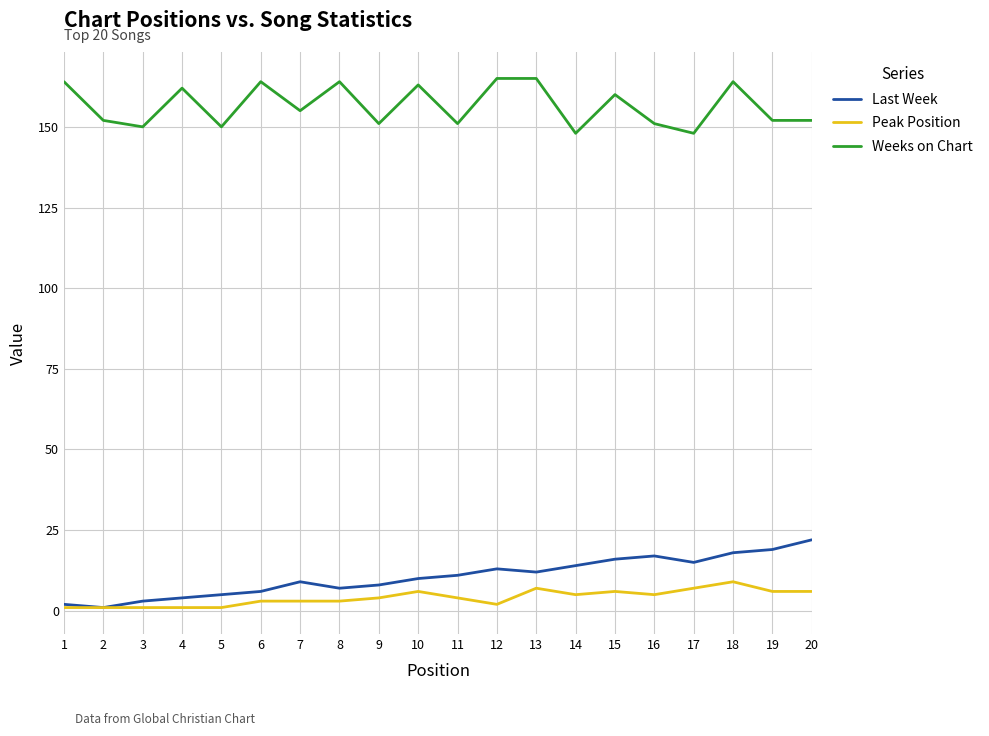

At which category does Weeks on Chart reach its first local valley?

3